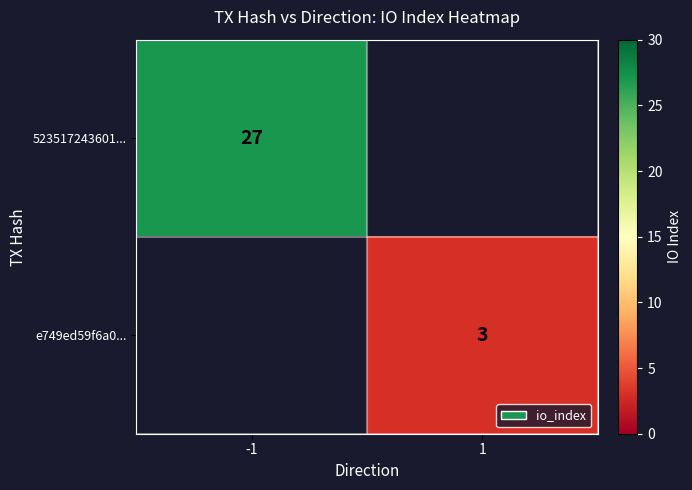

Is the value of e749ed59f6a0... at 1 greater than the value of 523517243601... at -1?

No